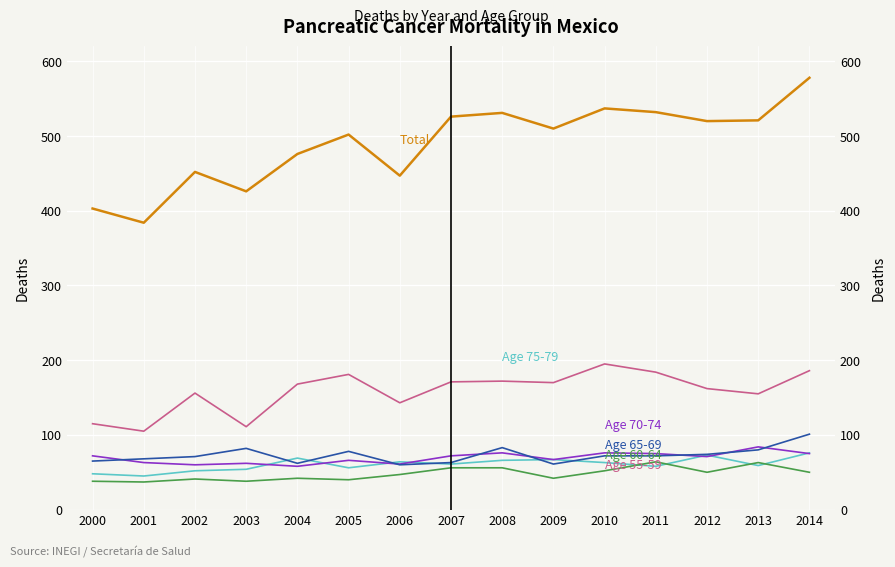

Which label corresponds to the largest value in the chart?

2014